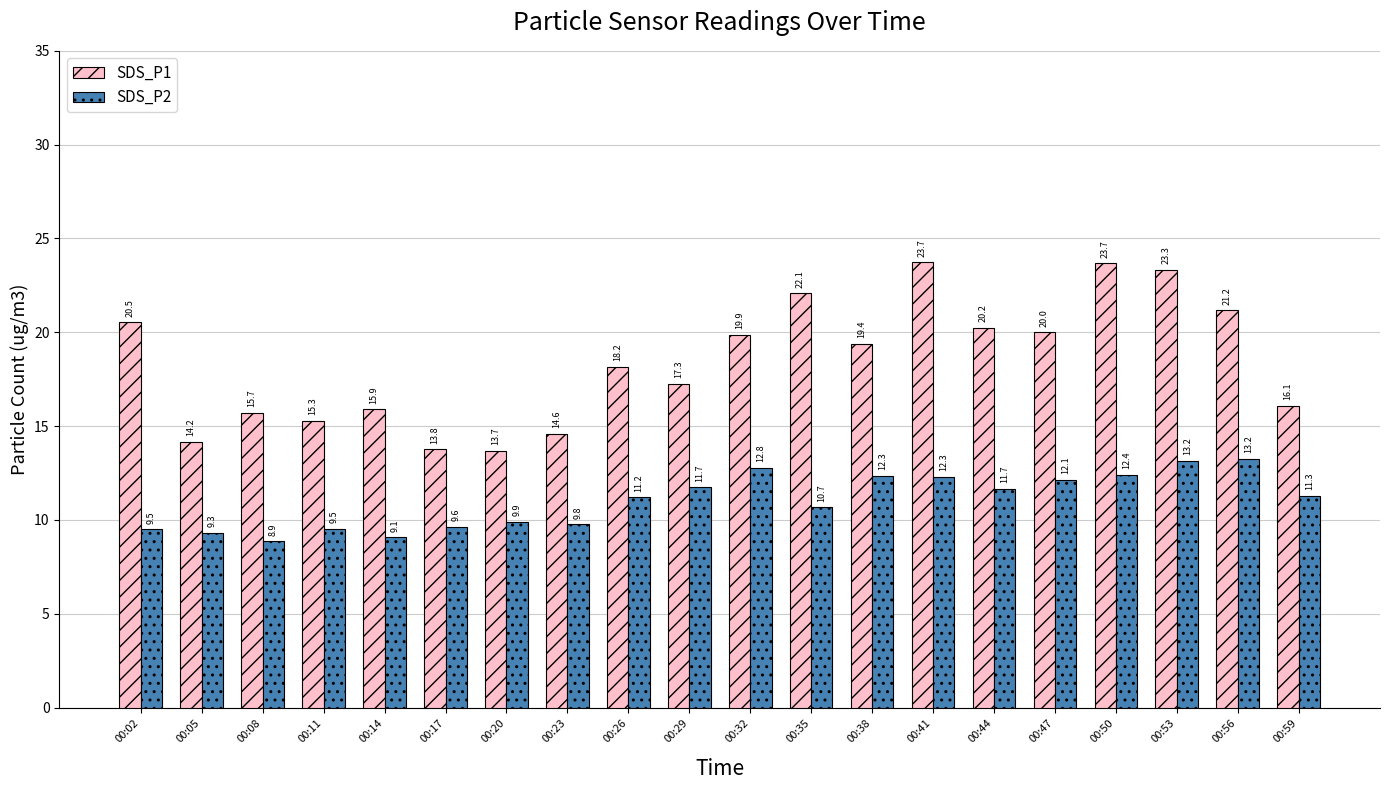

What are all the series names shown in the legend?

SDS_P1, SDS_P2